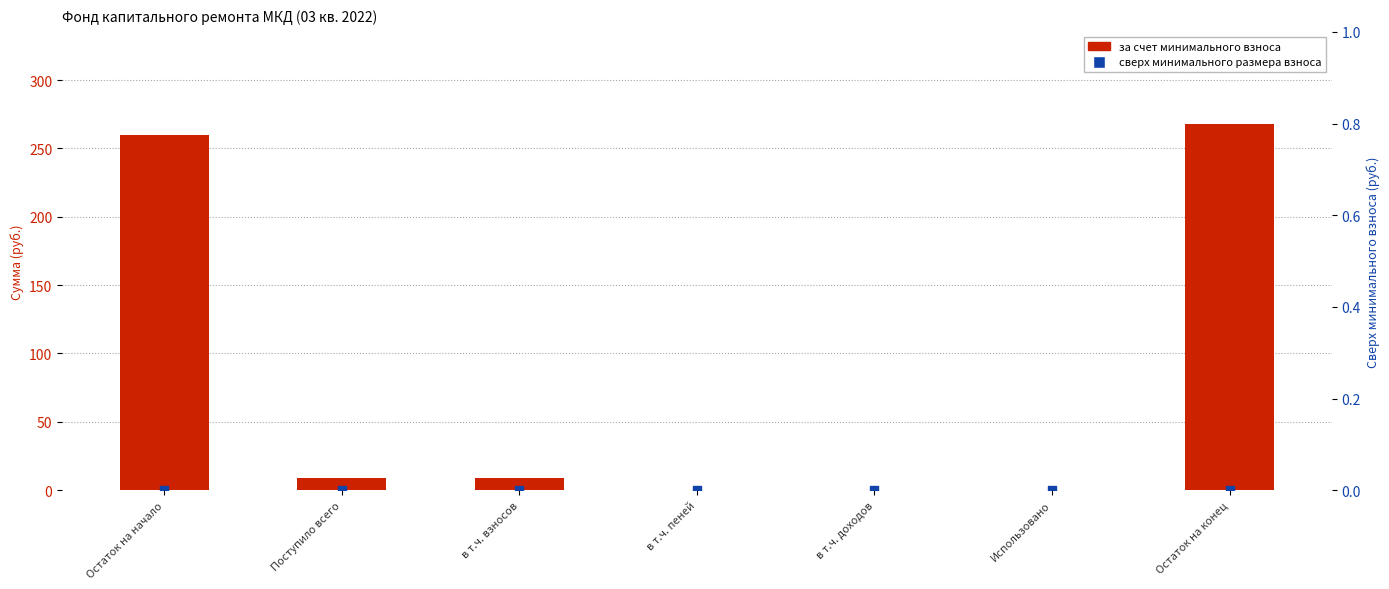

Which series contains the lowest Y value?

за счет минимального взноса